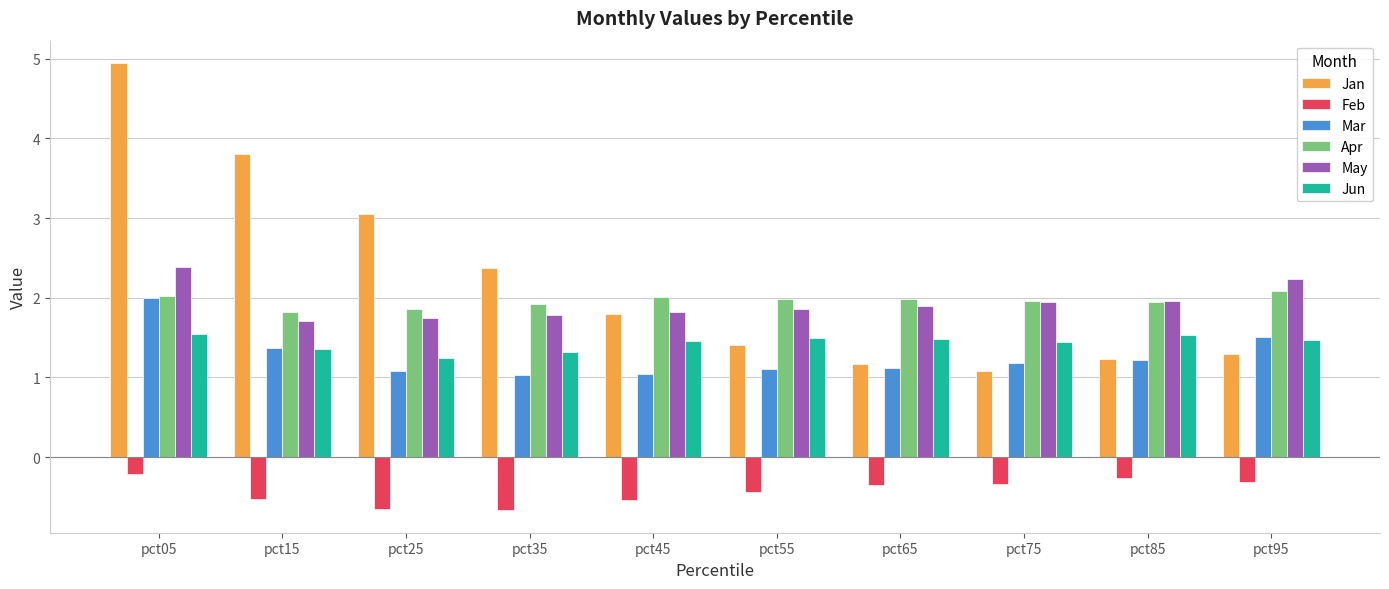

What are all the series names shown in the legend?

Jan, Feb, Mar, Apr, May, Jun